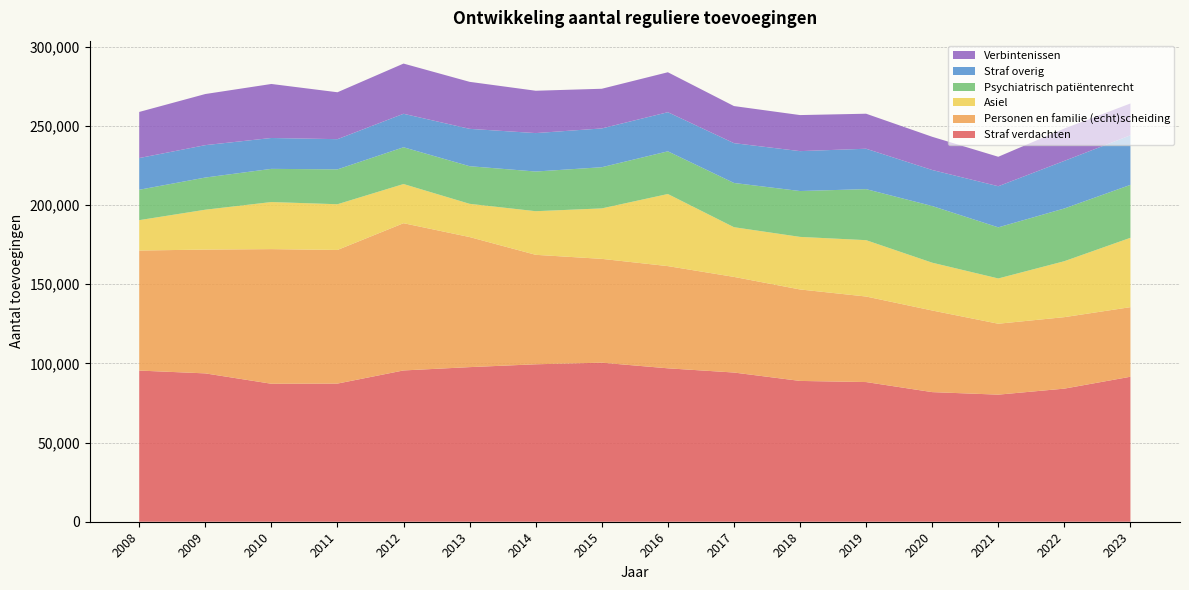

Reading right to left, transcribe all the data shown in this chart.

Straf verdachten: 2023=91534	2022=84026	2021=80229	2020=81824	2019=88174	2018=88890	2017=94192	2016=96850	2015=100408	2014=99392	2013=97601	2012=95505	2011=87210	2010=87106	2009=93651	2008=95426
Personen en familie (echt)scheiding: 2023=43925	2022=45124	2021=44769	2020=51524	2019=53996	2018=57738	2017=60368	2016=64520	2015=65536	2014=69108	2013=82110	2012=92946	2011=84361	2010=84989	2009=78154	2008=75778
Asiel: 2023=43789	2022=35322	2021=28574	2020=30179	2019=35574	2018=33184	2017=31376	2016=45515	2015=31856	2014=27528	2013=20976	2012=24736	2011=28855	2010=29721	2009=25164	2008=19175
Psychiatrisch patiëntenrecht: 2023=33409	2022=33280	2021=32265	2020=35770	2019=32219	2018=28952	2017=27922	2016=26944	2015=25990	2014=25048	2013=23747	2012=23204	2011=22003	2010=20945	2009=20309	2008=19188
Straf overig: 2023=31292	2022=30051	2021=25958	2020=22745	2019=25503	2018=25188	2017=25132	2016=24700	2015=24489	2014=24267	2013=23586	2012=21141	2011=19077	2010=19492	2009=20451	2008=20014
Verbintenissen: 2023=20086	2022=20424	2021=18597	2020=20965	2019=22104	2018=22762	2017=23414	2016=25218	2015=25045	2014=26728	2013=29674	2012=31692	2011=29610	2010=34094	2009=32271	2008=29108